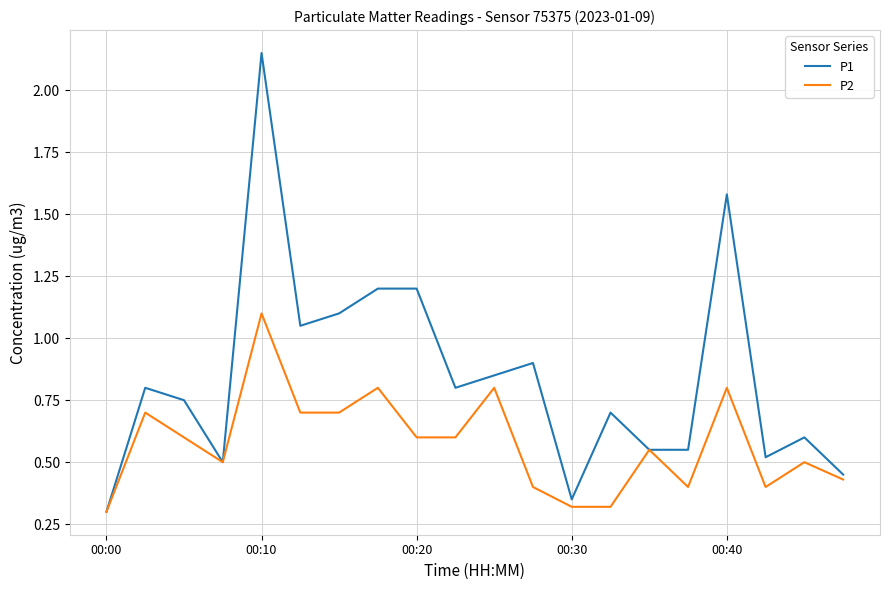

Rank the series by their average value, from lowest to highest.

P2, P1